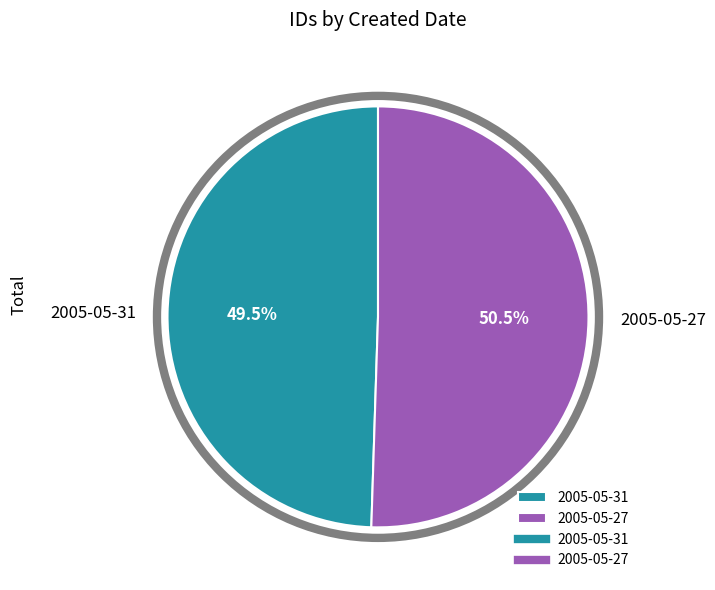

Rank the categories by value from highest to lowest.

2005-05-27, 2005-05-31